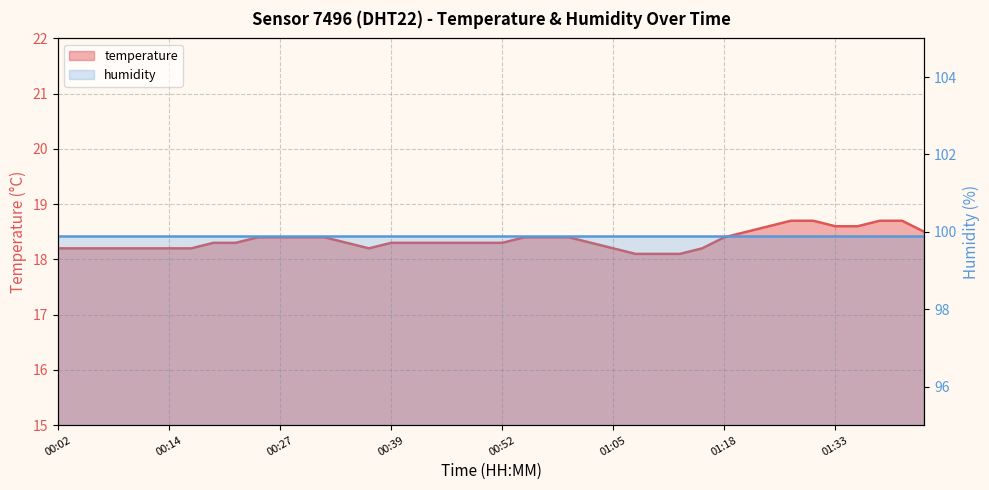

Is it true that the value at 00:12 is 18.2?

True